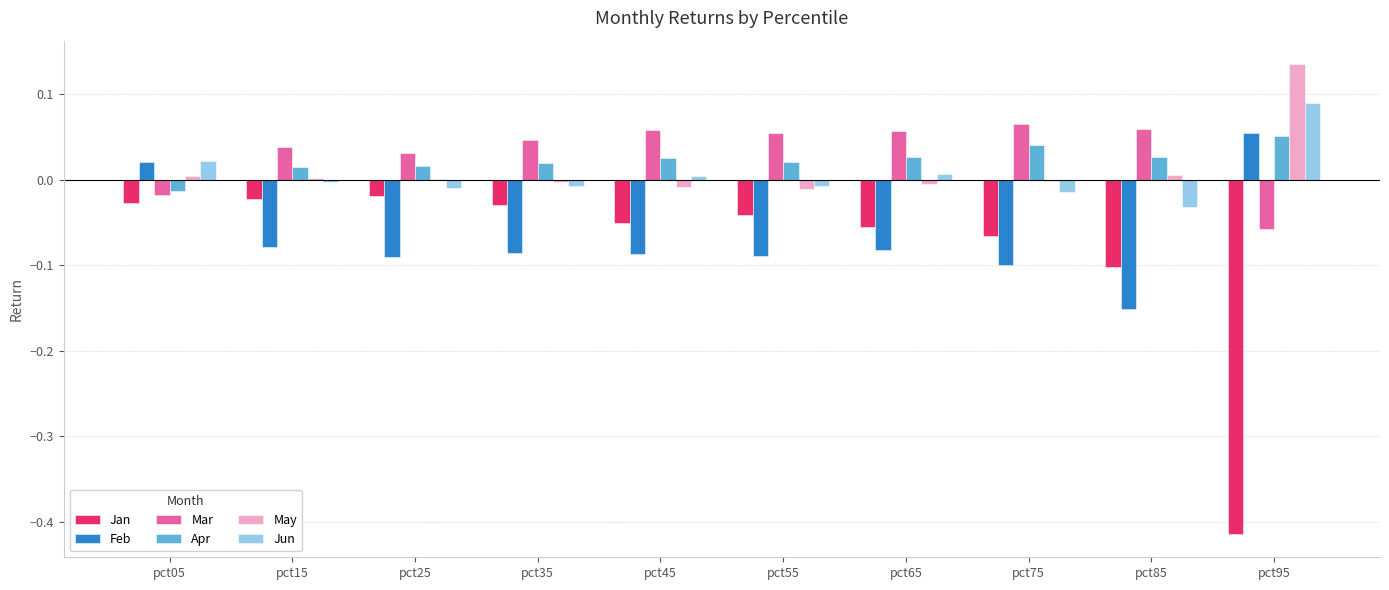

How many groups of bars are there?

10